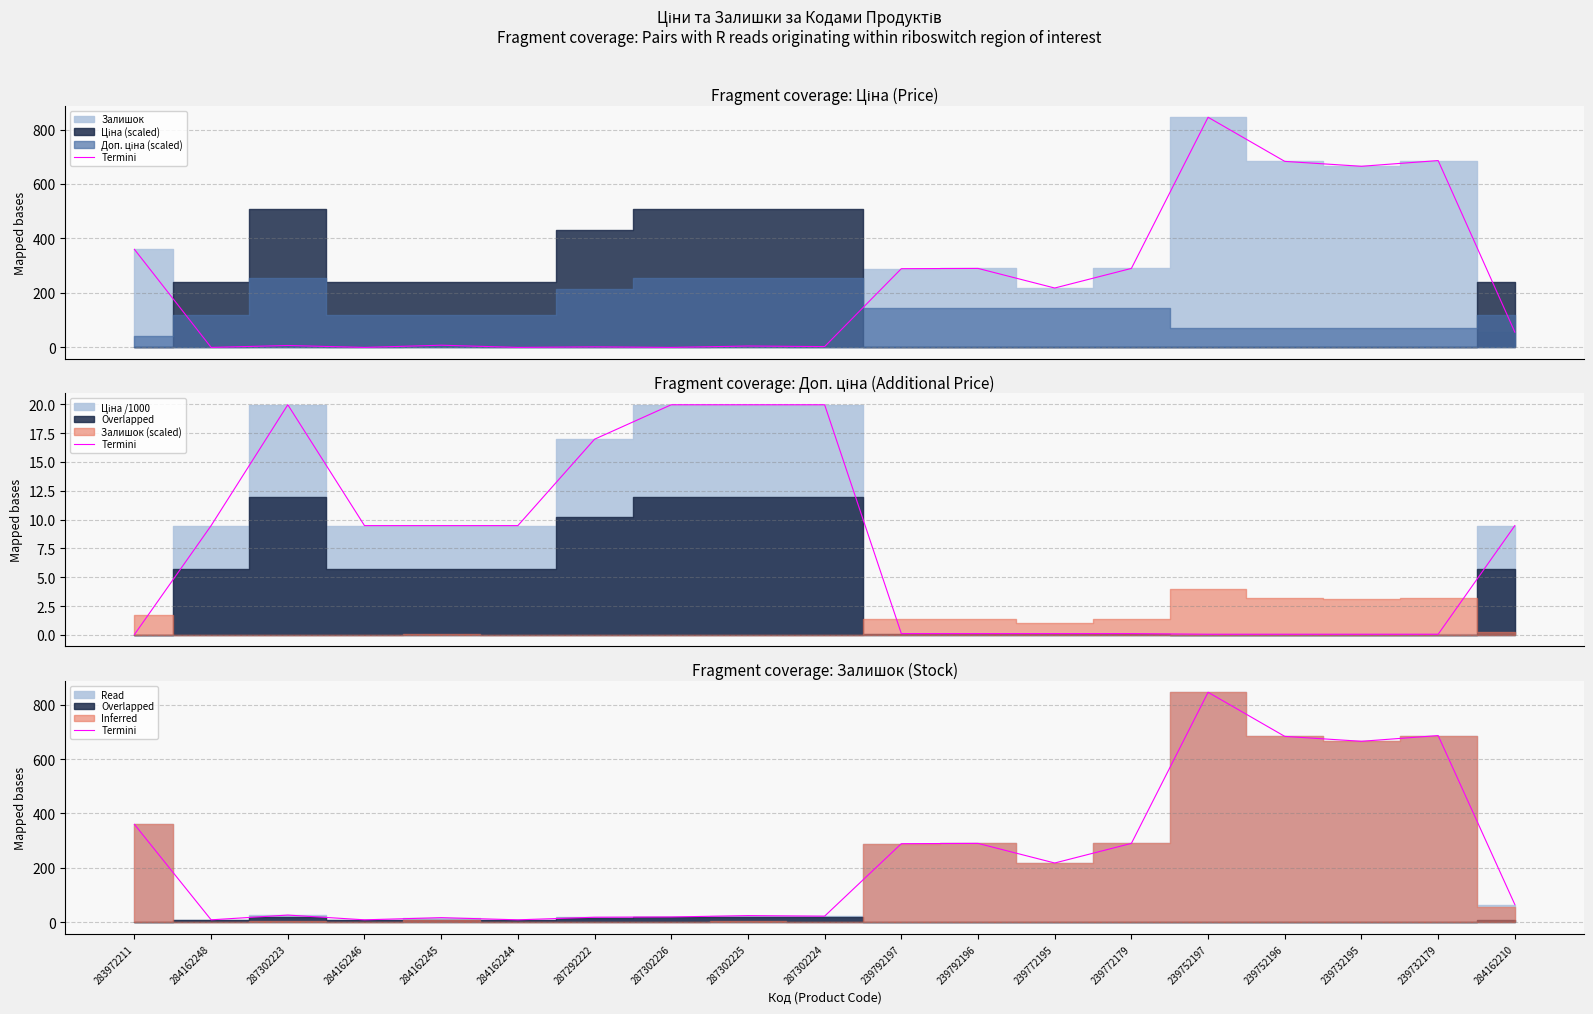

Reading left to right, list all the values displayed in this chart.

360.0	9.5	27.0	9.5	17.5	9.5	19.0	20.0	25.0	23.0	289.1	290.1	218.1	290.1	845.1	683.1	665.1	686.1	65.5